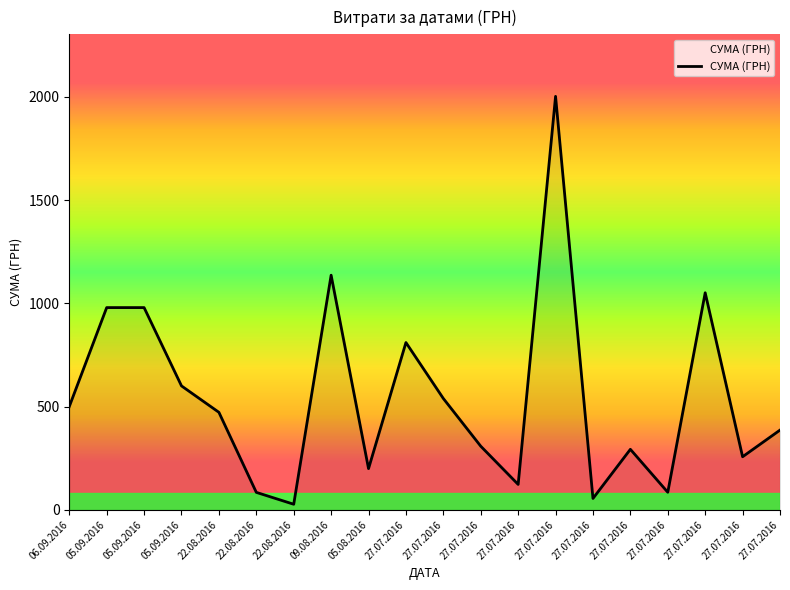

Is it true that the value at 27.07.2016 is 2002.0?

True